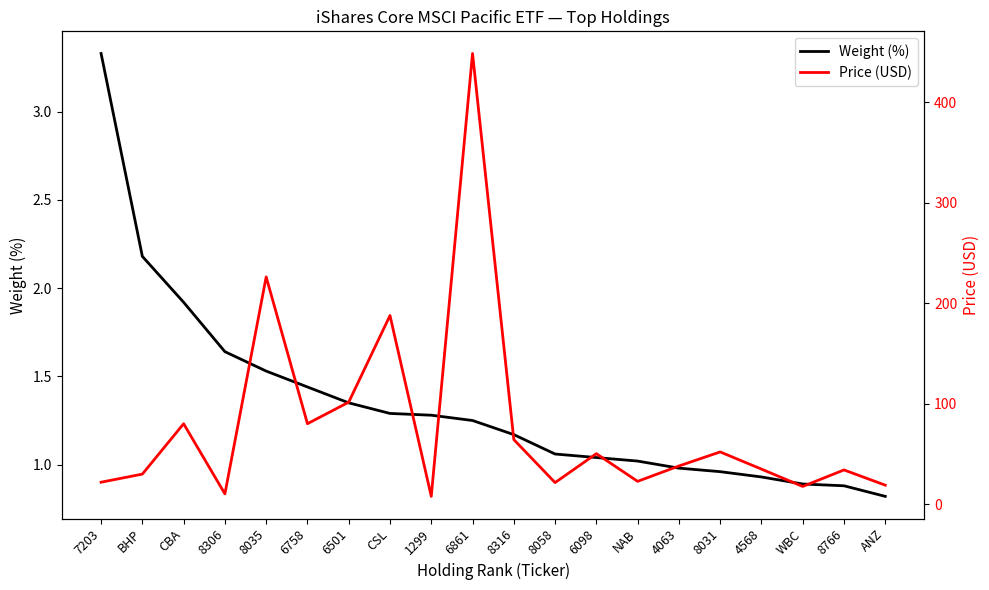

In Price (USD), how many points are lower than both neighbors (excluding endpoints)?

6